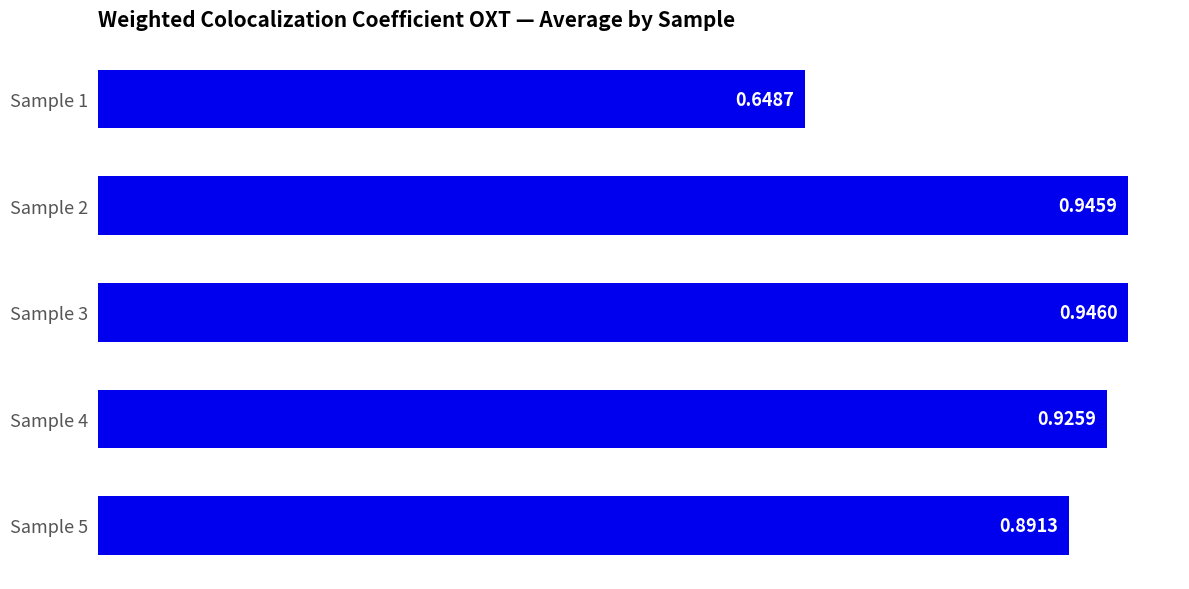

Rank the categories by value from highest to lowest.

Sample 3, Sample 2, Sample 4, Sample 5, Sample 1